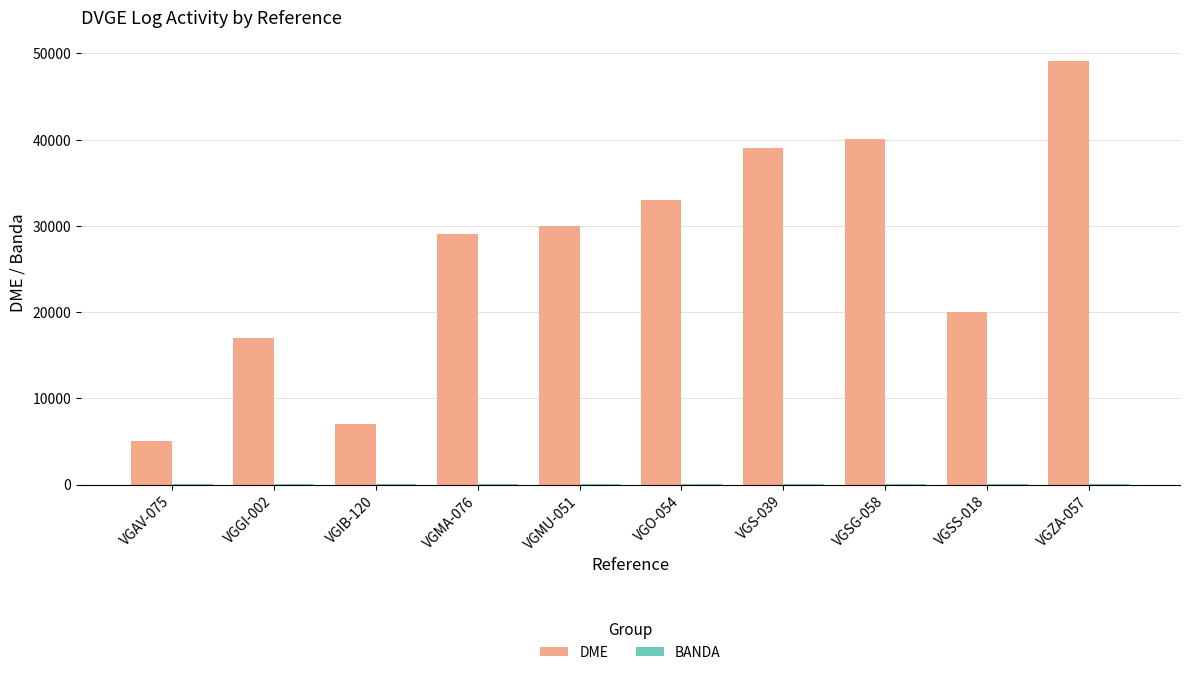

The value of DME at VGS-039 is 62433. True or false?

False